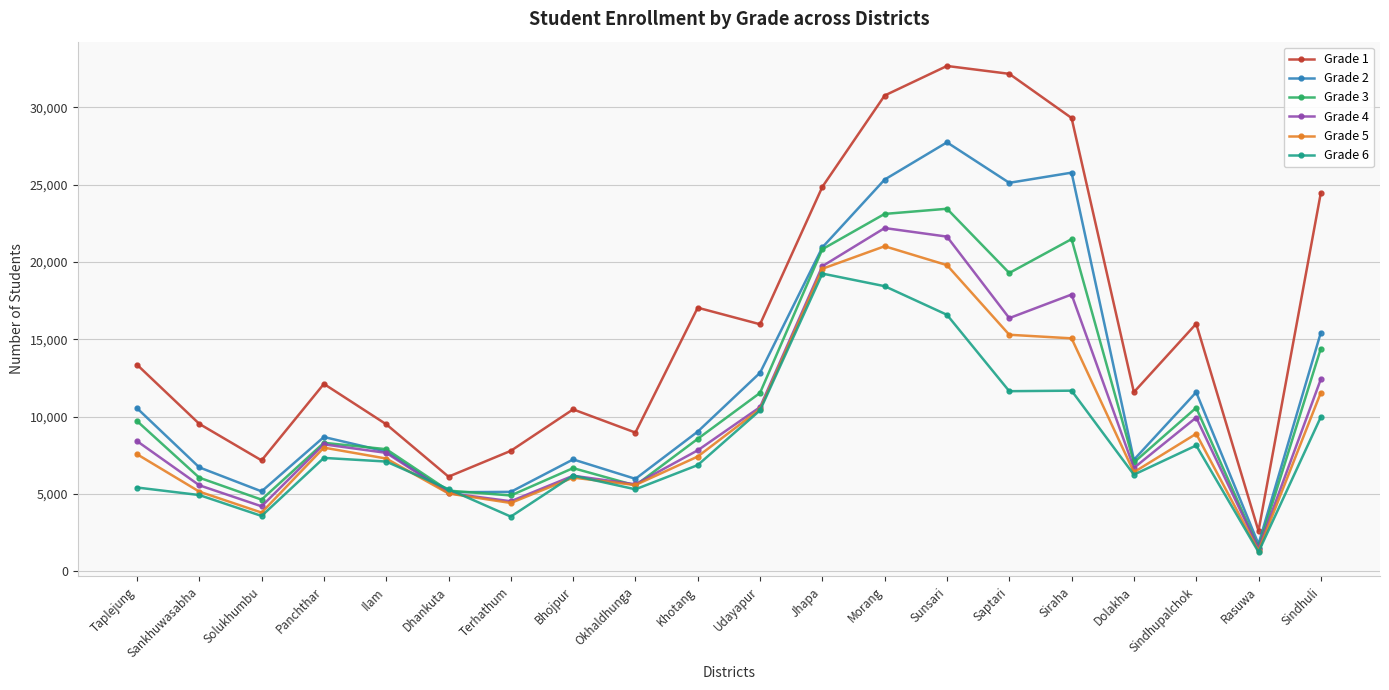

How many series are shown in this chart?

6